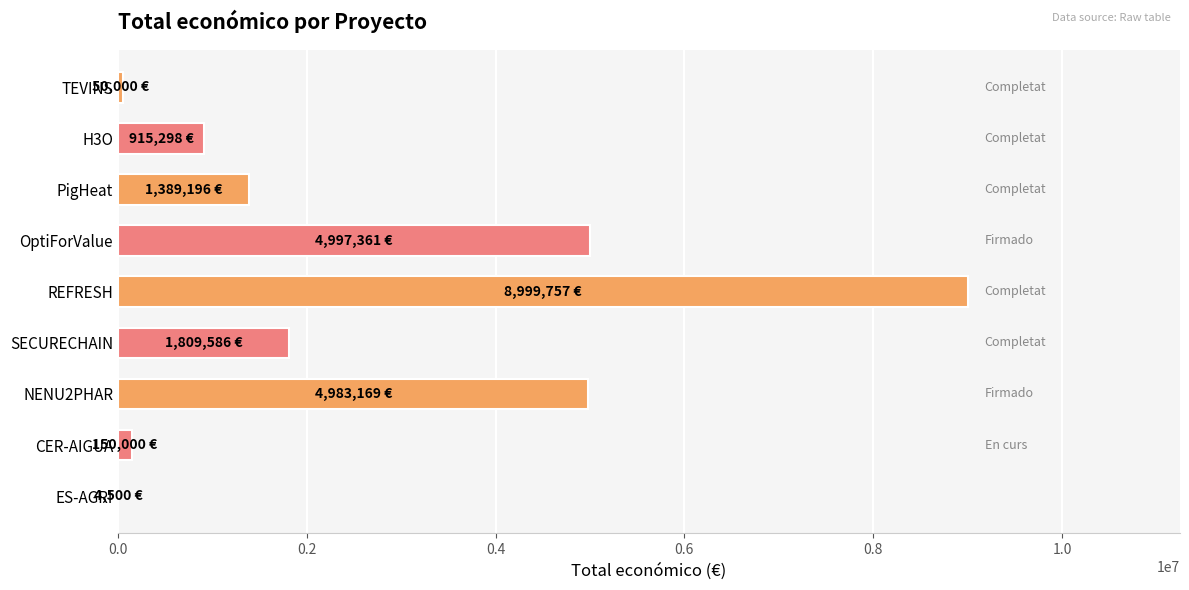

How many categories are shown in the chart?

9